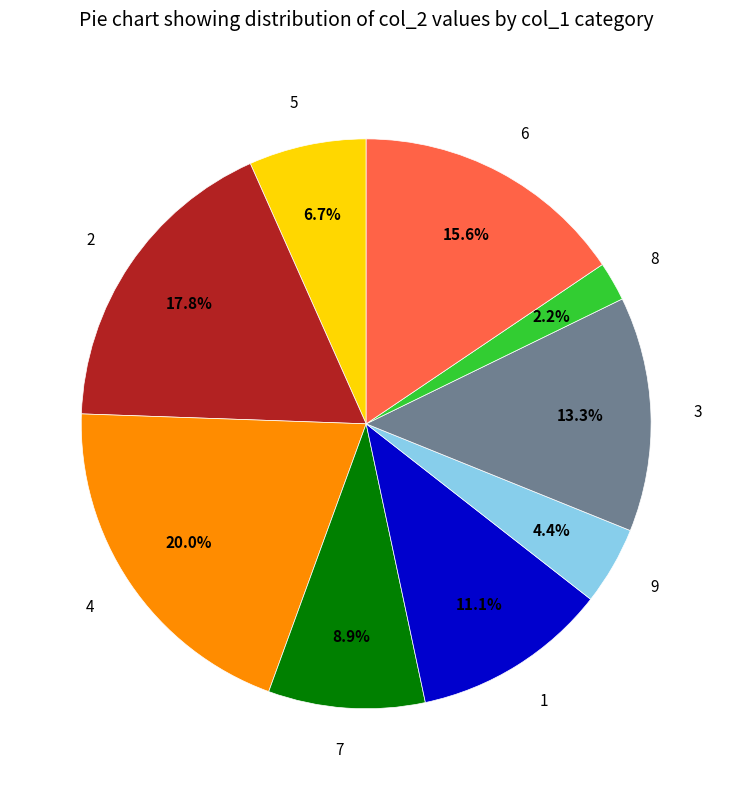

Rank the categories by value from lowest to highest.

8, 9, 5, 7, 1, 3, 6, 2, 4